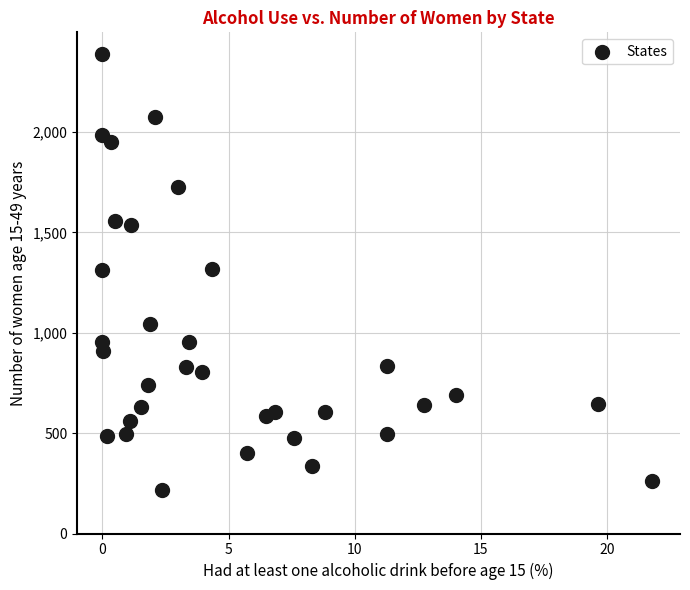

What is the range of Y values (max minus min)?

2172.7